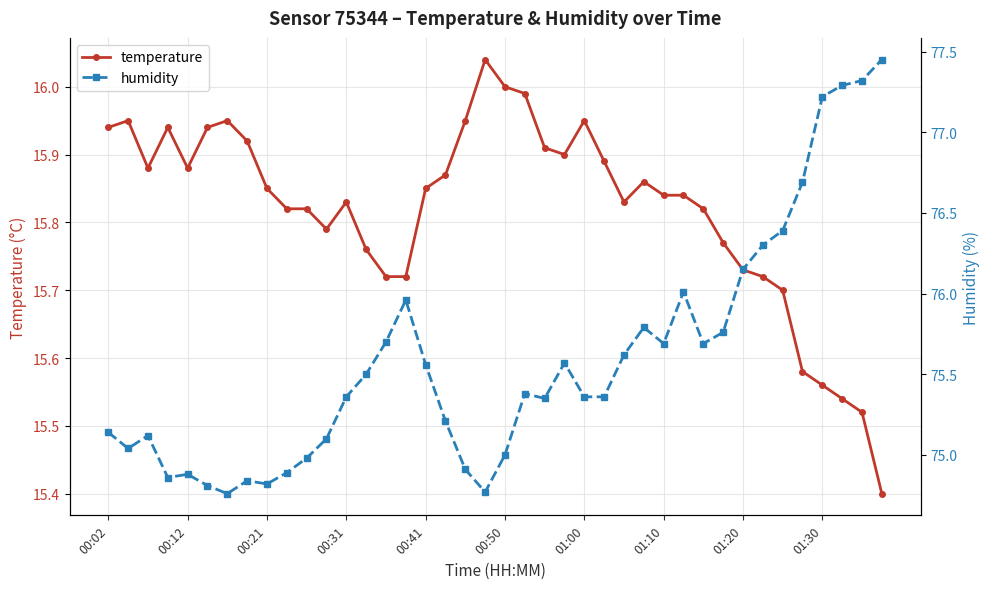

Read the temperature value at 01:10.

15.8